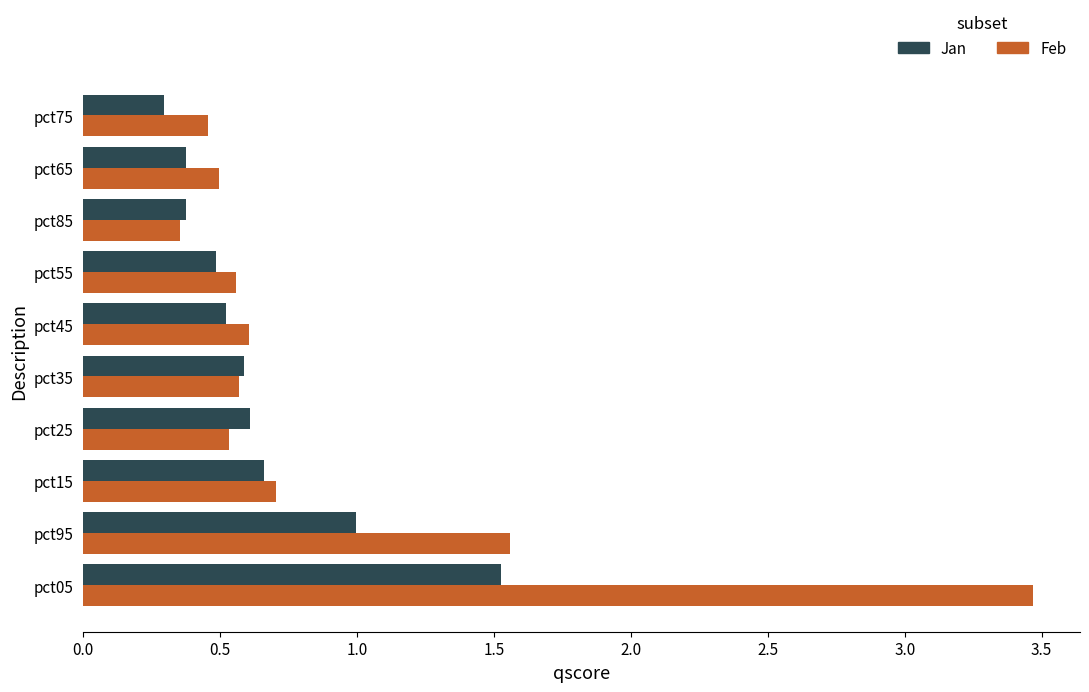

The value of Jan at pct95 is 1.0. True or false?

True